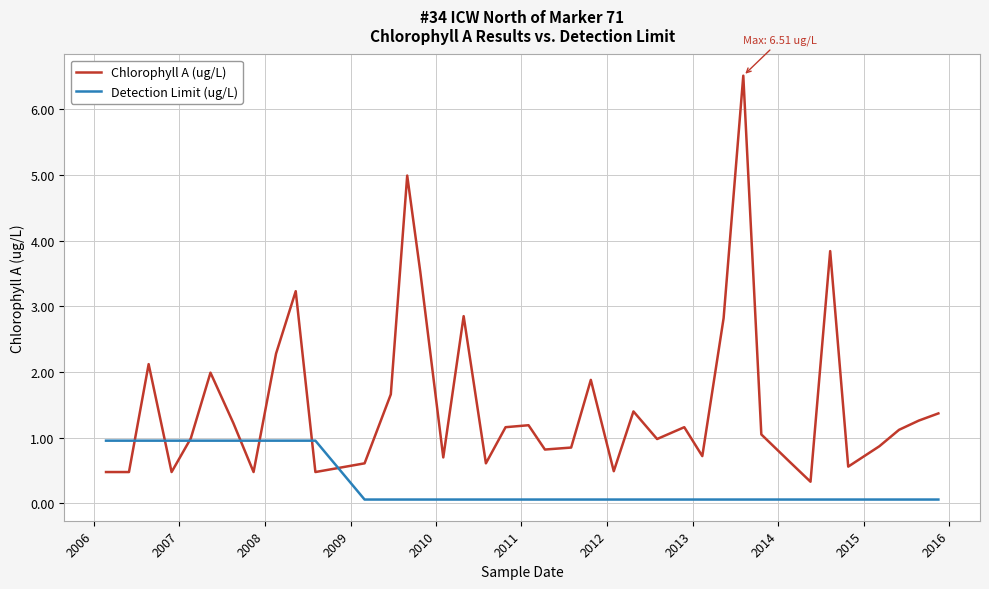

How many intersections are there between Detection Limit (ug/L) and Chlorophyll A (ug/L)?

7